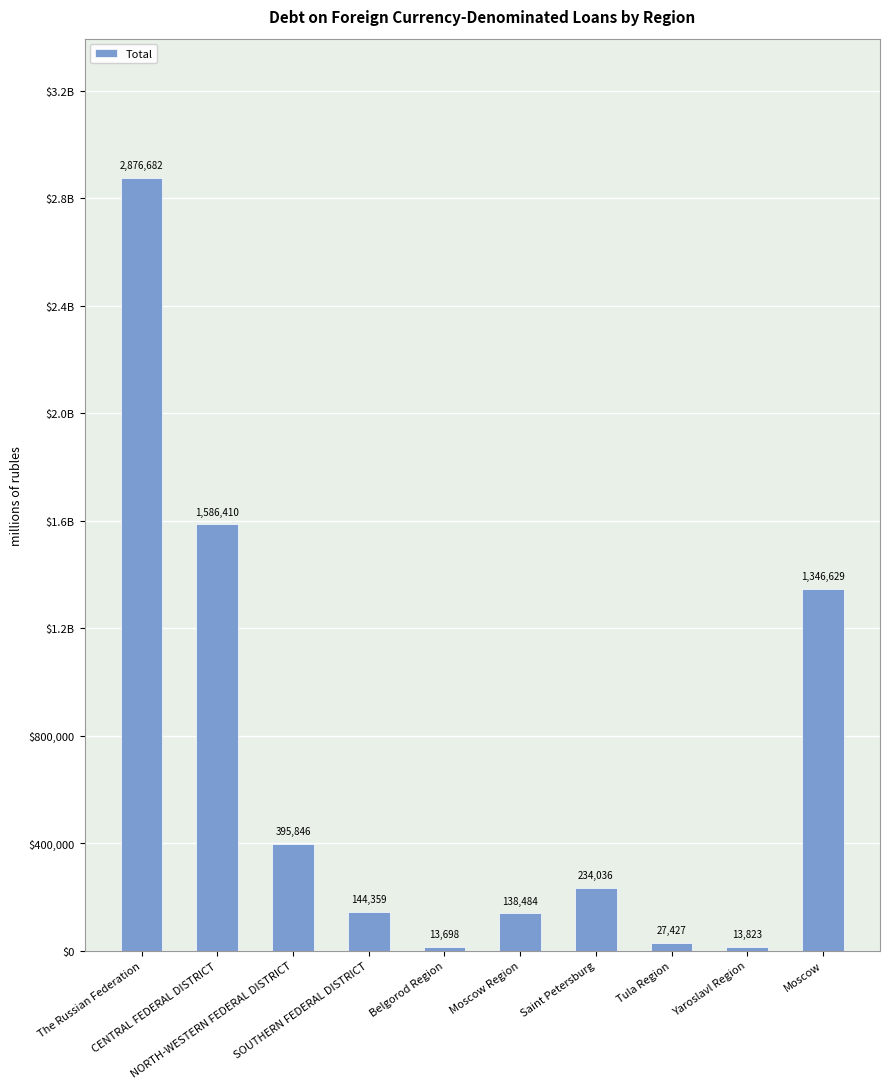

List the labels in order of value, smallest first.

Belgorod Region, Yaroslavl Region, Tula Region, Moscow Region, SOUTHERN FEDERAL DISTRICT, Saint Petersburg, NORTH-WESTERN FEDERAL DISTRICT, Moscow, CENTRAL FEDERAL DISTRICT, The Russian Federation